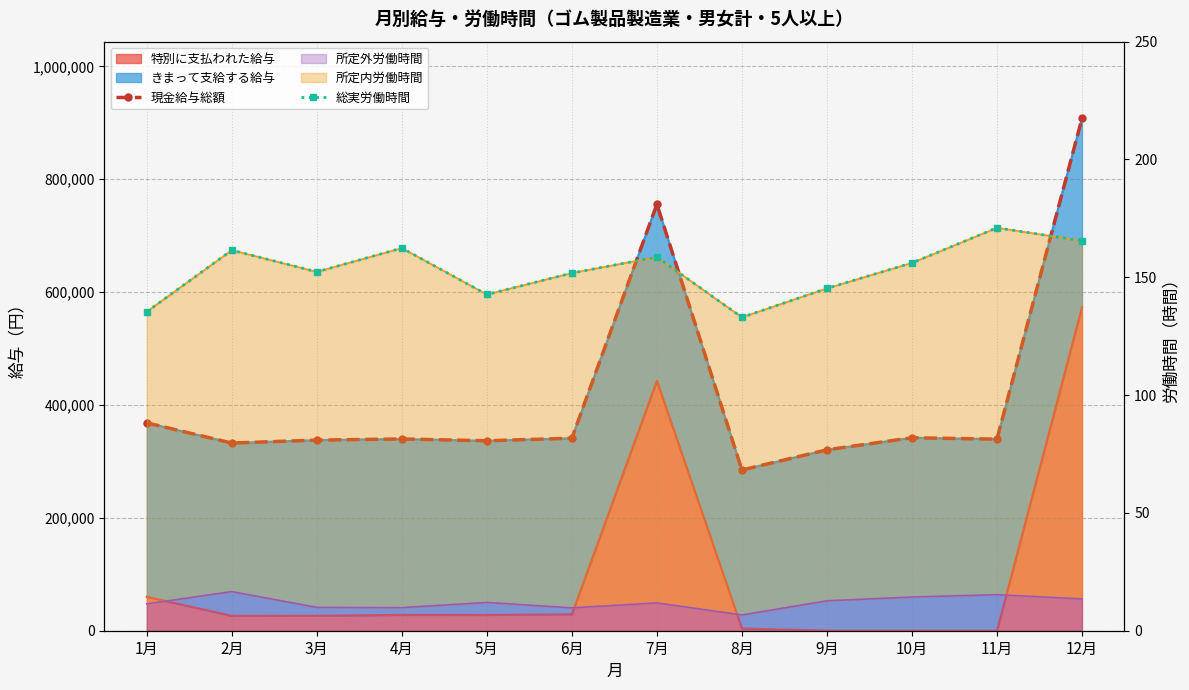

What is the difference between the 総実労働時間 values at 4月 and 9月?

17.1